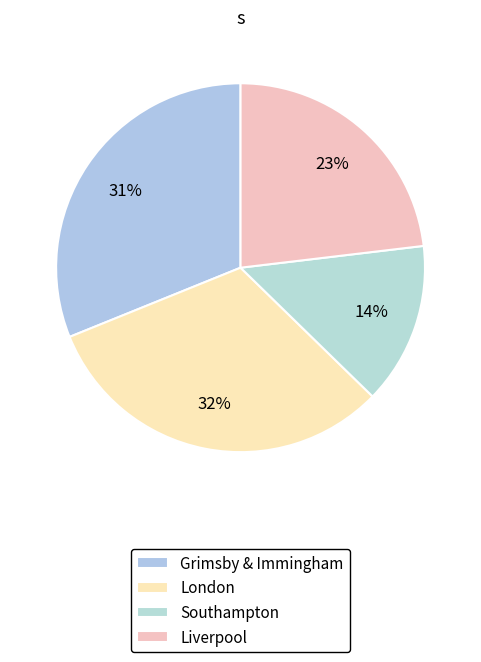

Count the number of slices in the pie.

4